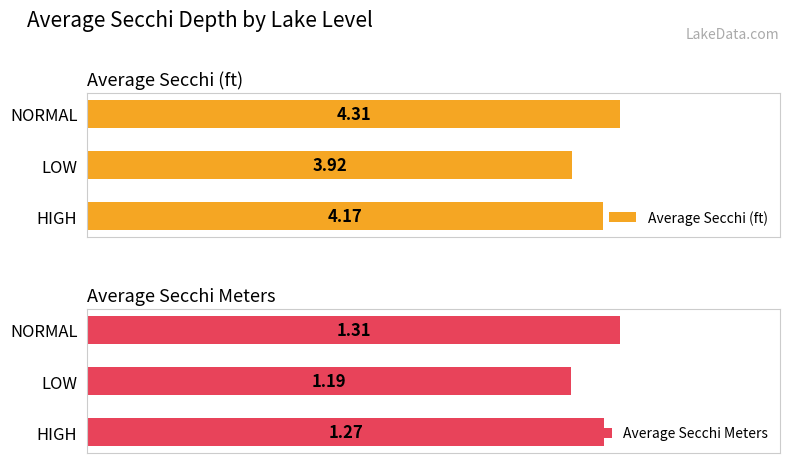

Rank the categories by Average Secchi (ft) value from highest to lowest.

NORMAL, HIGH, LOW